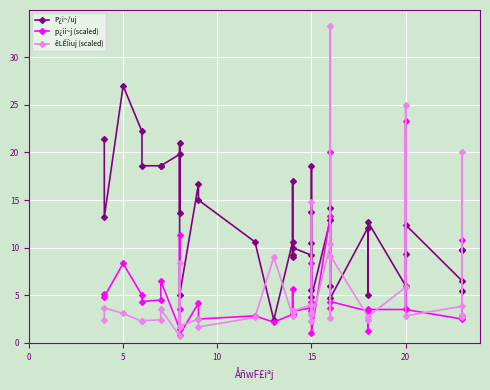

What is the average value of the êLÊÏiuj (scaled) series?

5.5